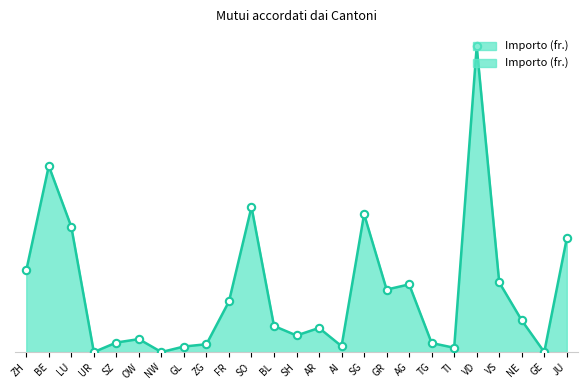

What is the ratio of the value at GR to the value at OW?

4.8